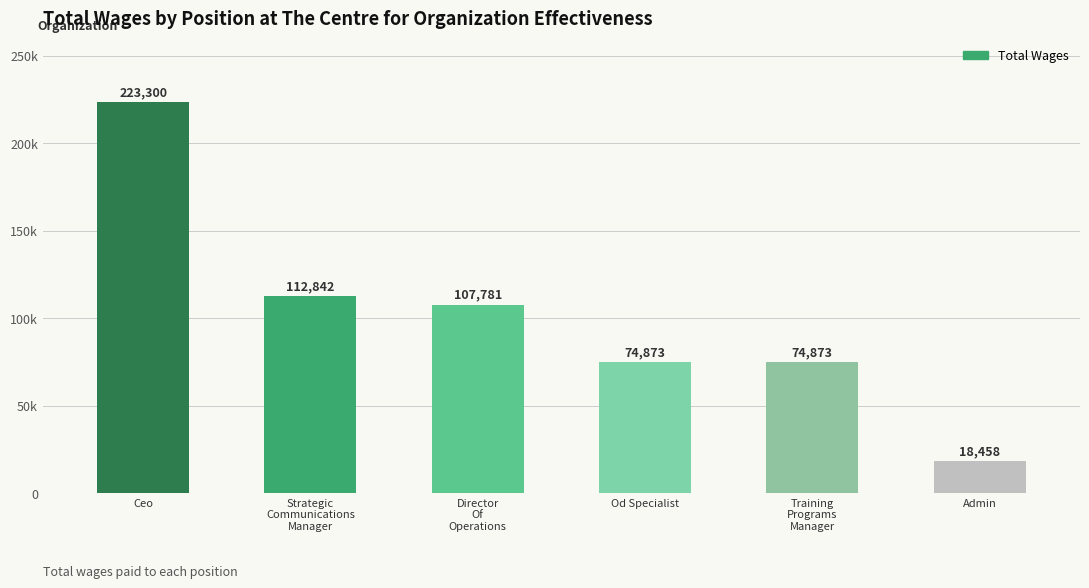

What is the label of the 6th bar from the right?

Ceo